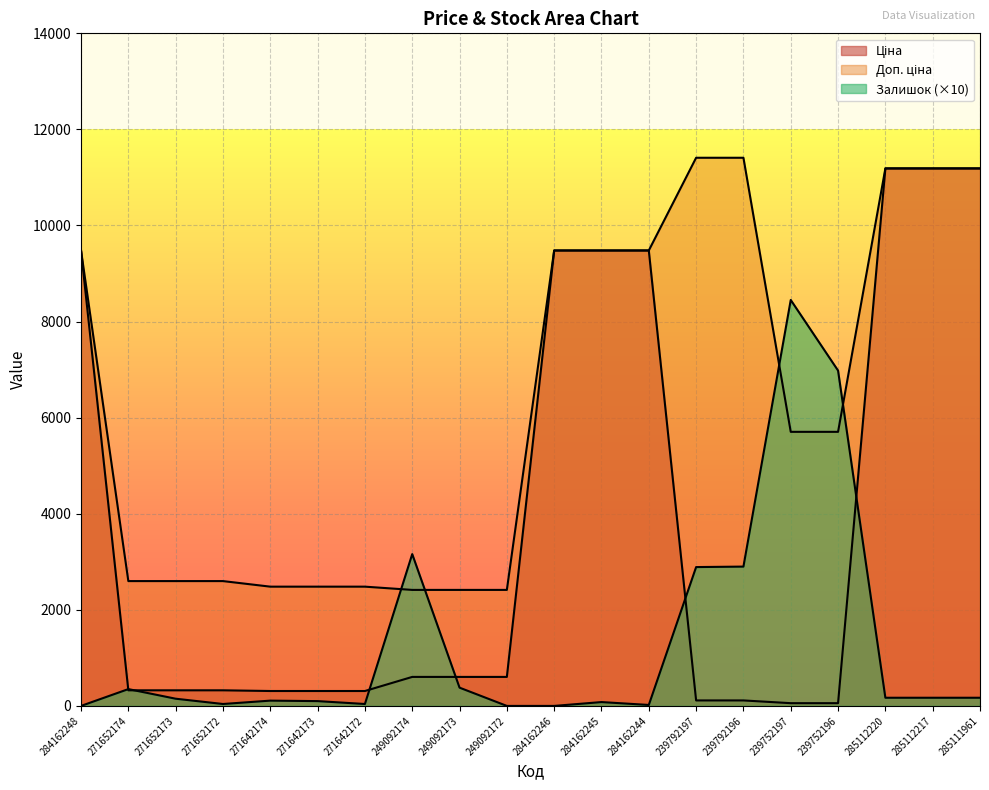

Which category has the highest value across all series?

239792197